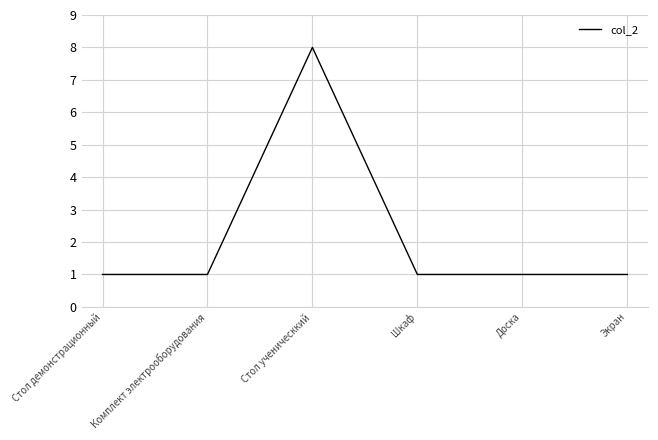

What position from the left is Стол демонстрационный?

1